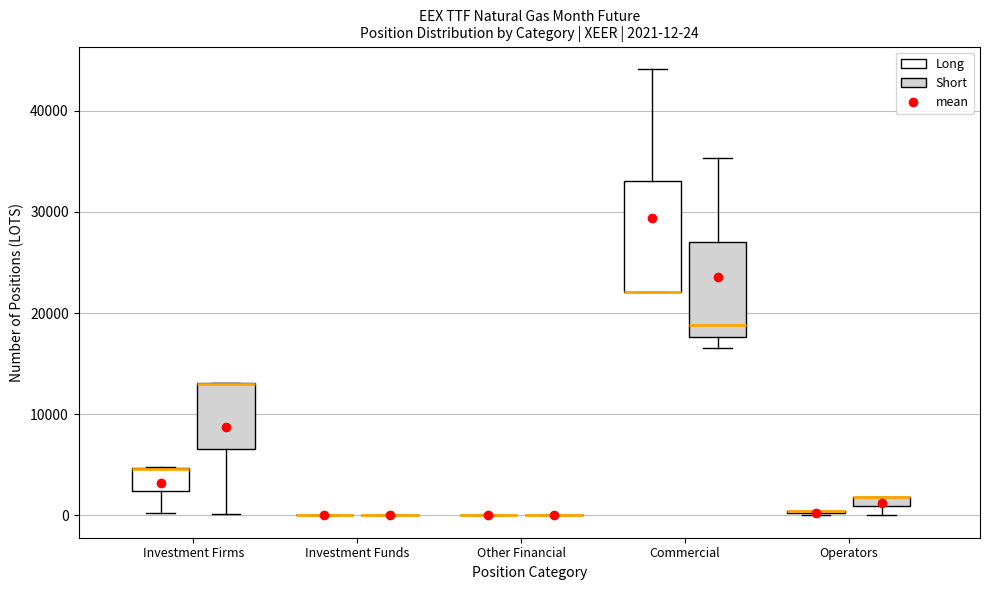

Which box is the tallest, from its lower edge to its upper edge?

Commercial (Long)